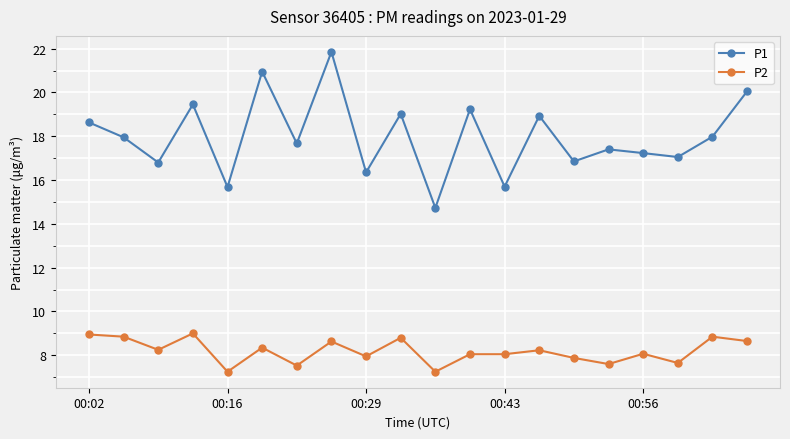

What is the maximum value shown in the chart?

21.9